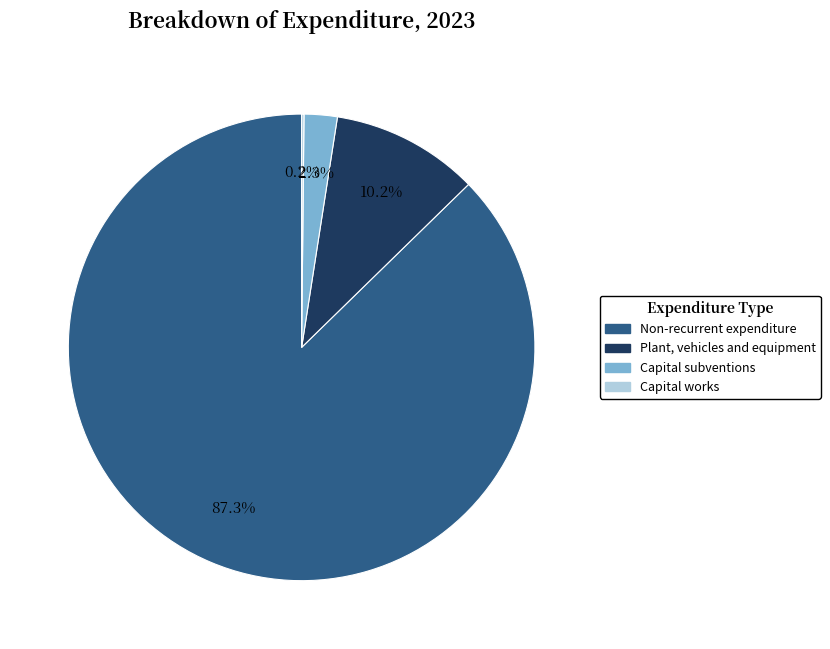

Combined, what portion of the pie is Plant, vehicles and equipment and Non-recurrent expenditure?

97.5%